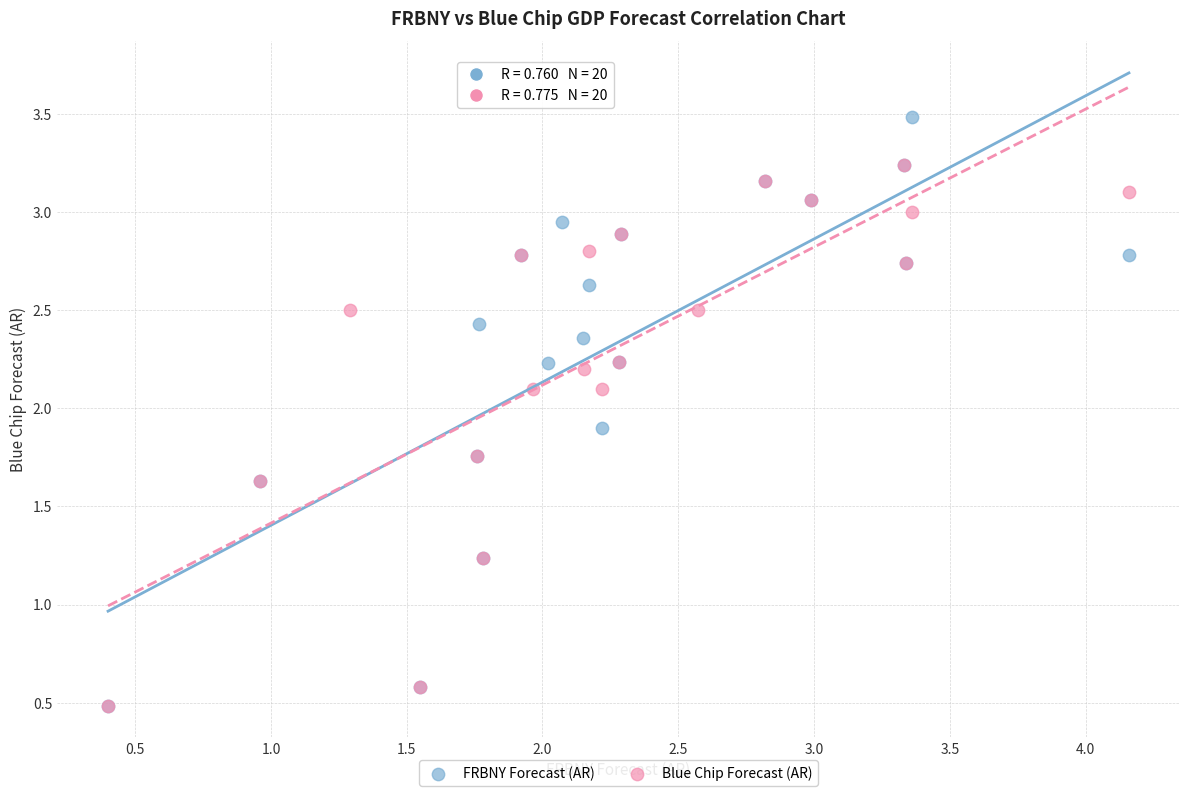

Which series contains the highest Y value?

FRBNY Forecast (AR)